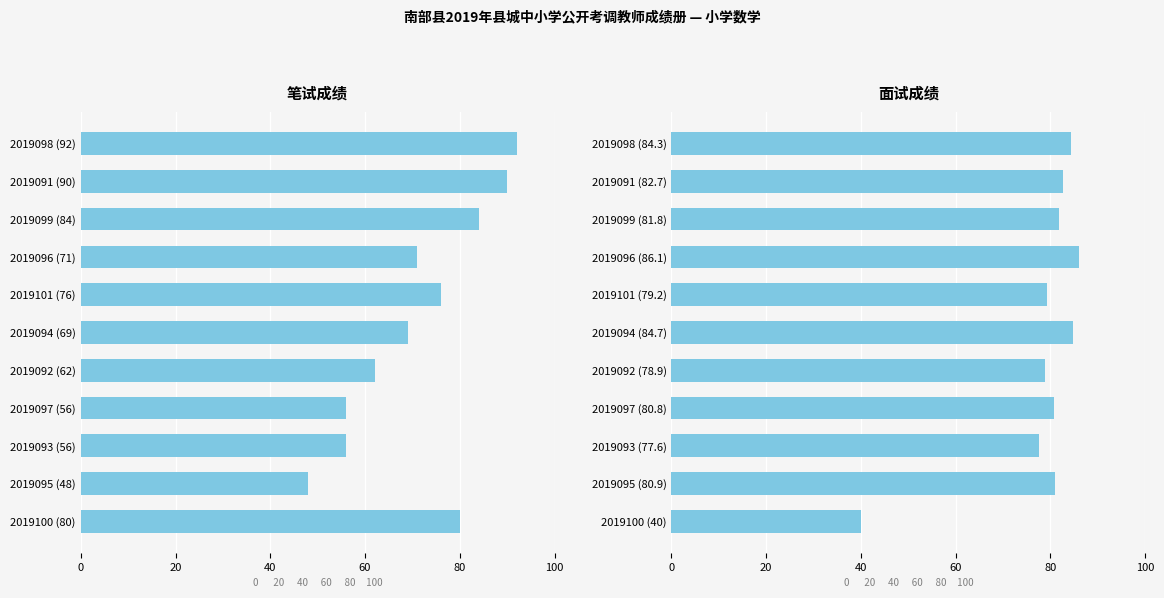

Reading left to right, transcribe all the data shown in this chart.

笔试成绩: 92.0	90.0	84.0	71.0	76.0	69.0	62.0	56.0	56.0	48.0	80.0
面试成绩: 84.3	82.7	81.8	86.1	79.2	84.7	78.9	80.8	77.6	80.9	40.0